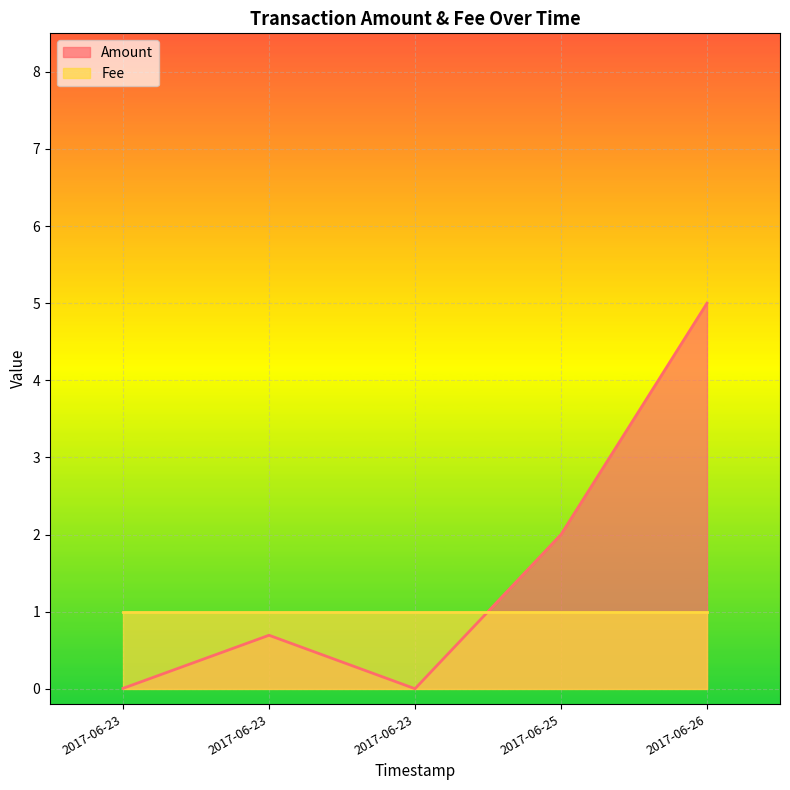

True or false: the data shows 0.9 at 2017-06-23.

False